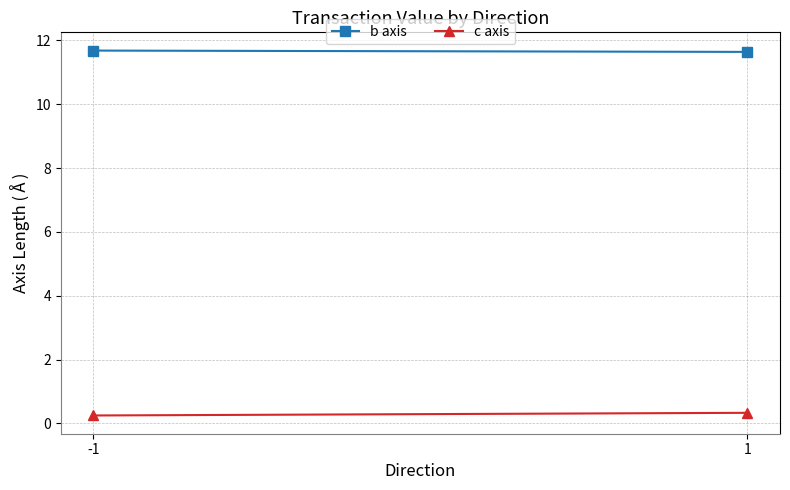

List the labels in order of c axis value, largest first.

1, -1